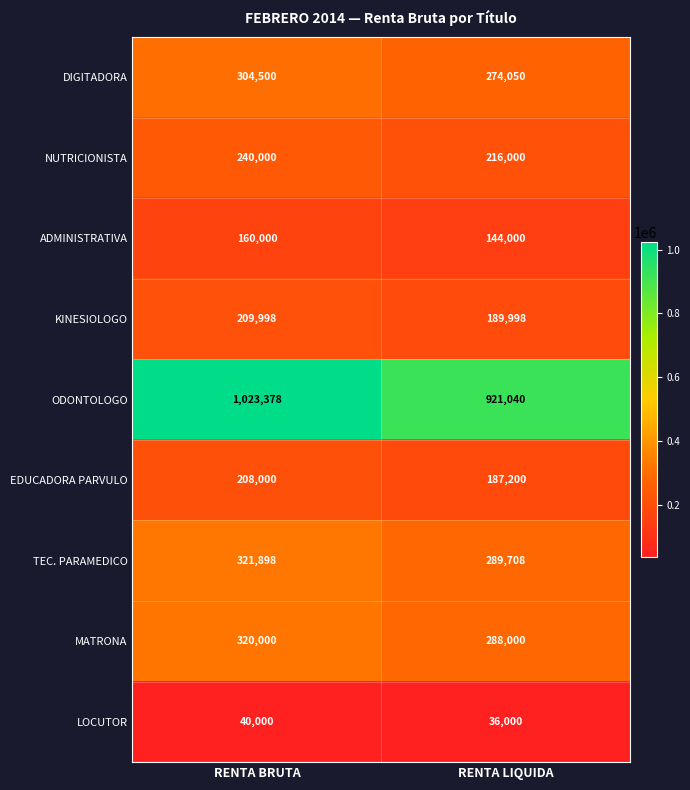

Between RENTA BRUTA and RENTA LIQUIDA, which series saw the biggest shift?

ODONTOLOGO